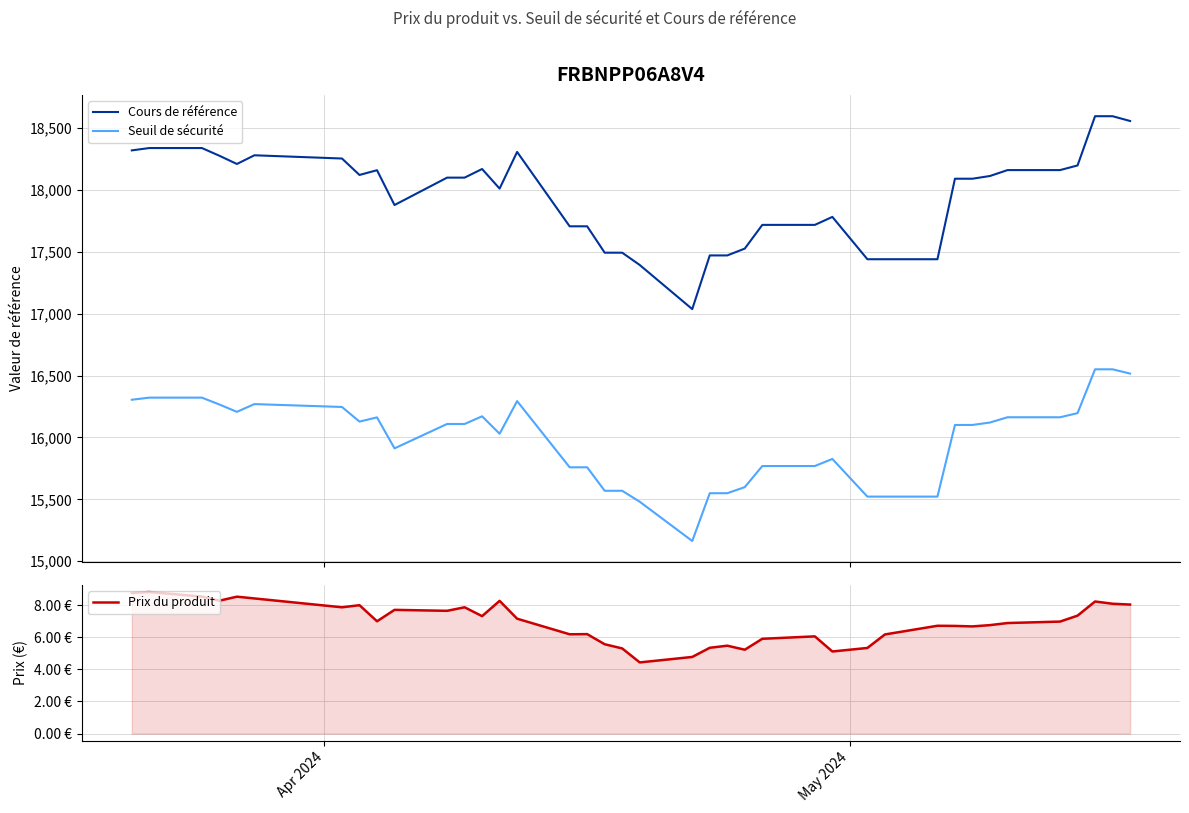

Which series has the widest spread of values?

Cours de référence